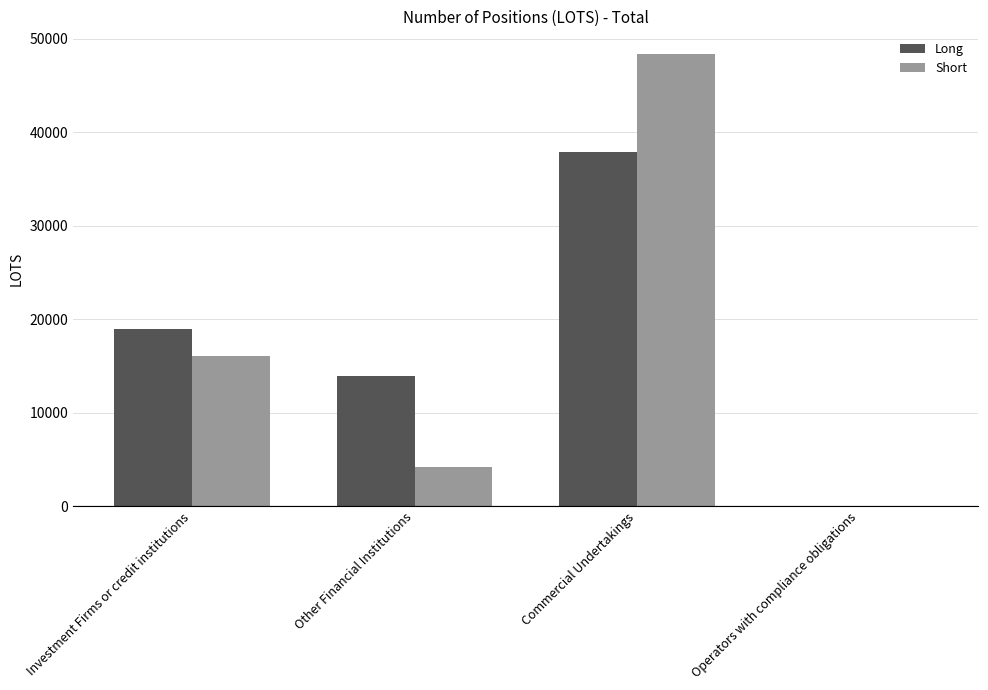

Which series changed the most between Investment Firms or credit institutions and Other Financial Institutions?

Short